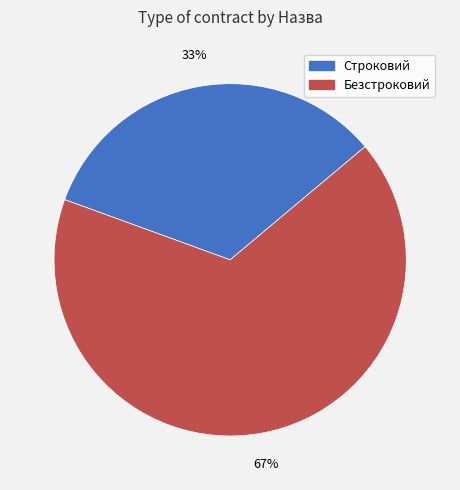

What is the smallest slice in the pie chart?

Строковий